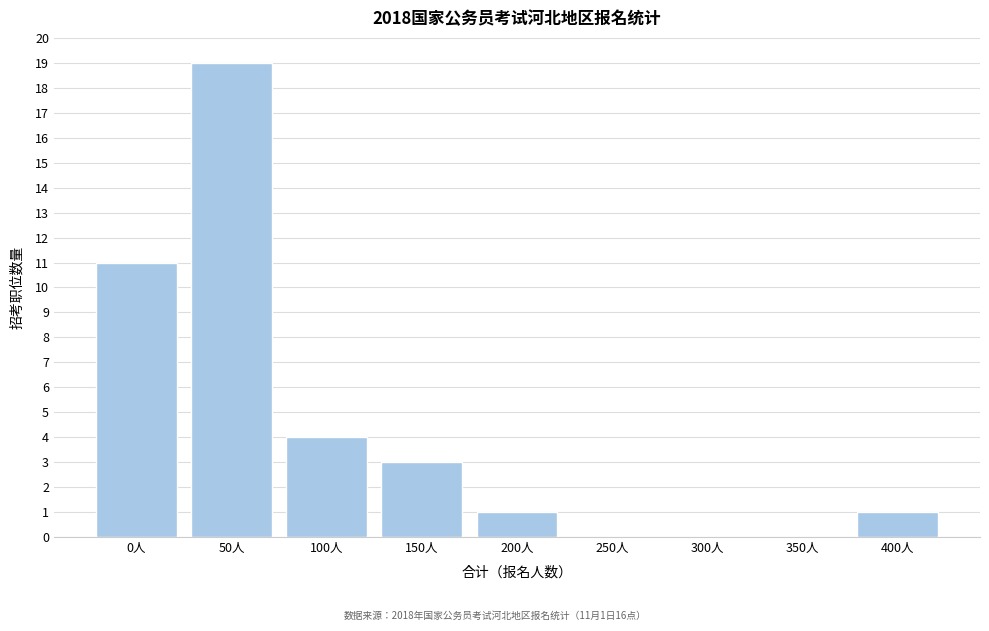

Reading right to left, list all the values displayed in this chart.

400人=1	350人=0	300人=0	250人=0	200人=1	150人=3	100人=4	50人=19	0人=11